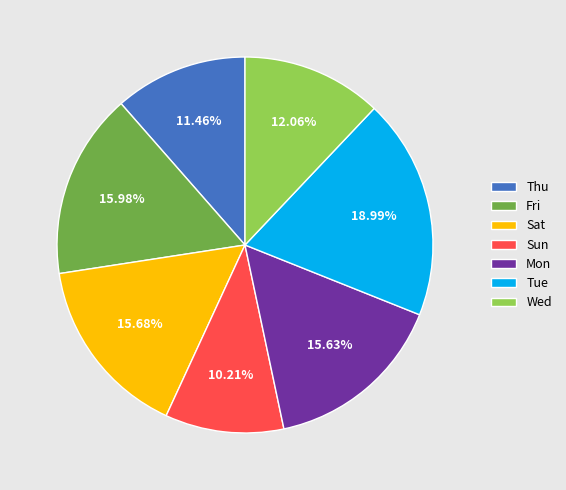

Is it true that Tue is 28% of the pie?

False